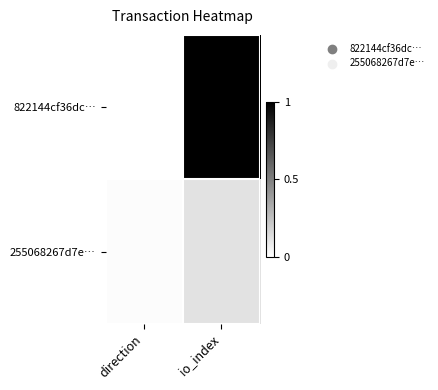

Rank the series at io_index from lowest to highest value.

255068267d7e…, 822144cf36dc…